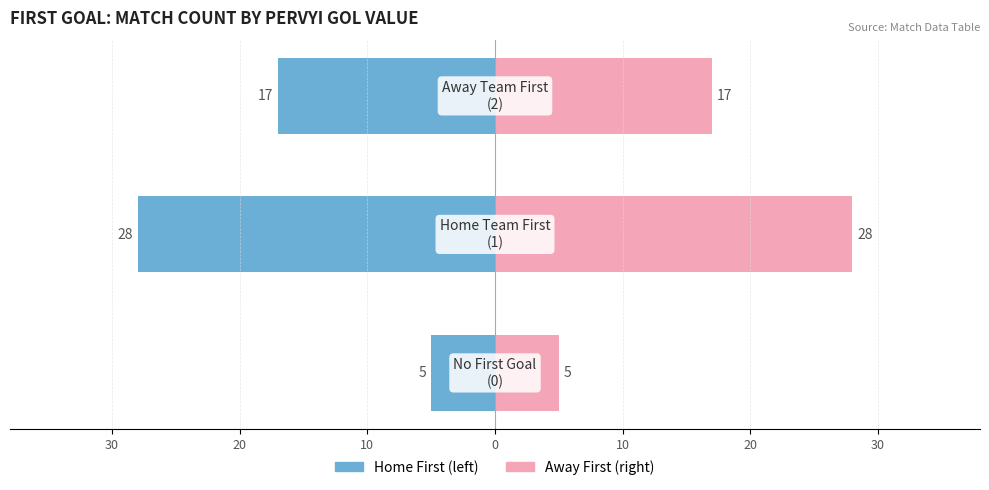

How many distinct data groups are displayed?

2